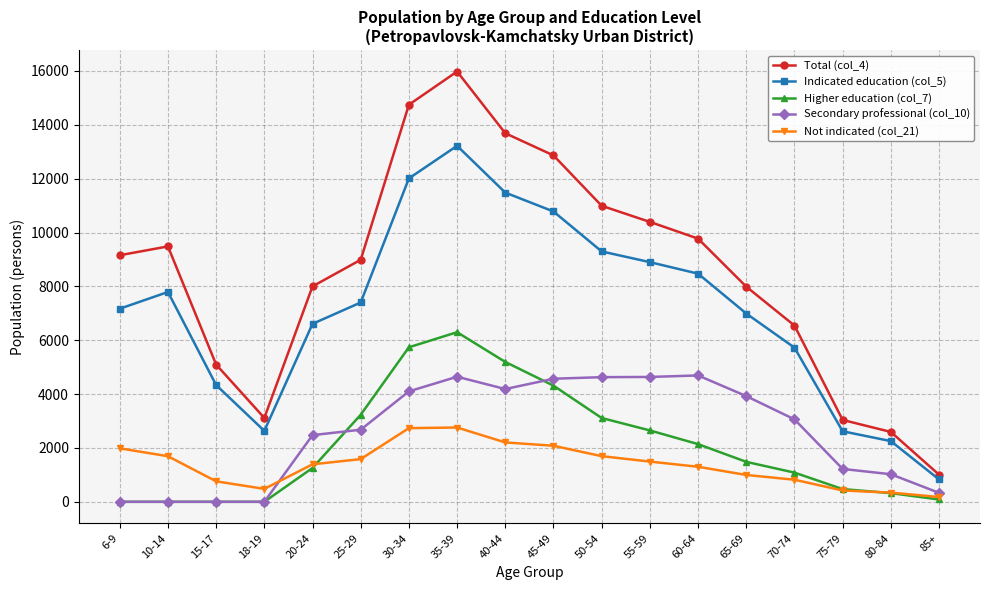

What is the highest value of the Not indicated (col_21) series?

2759